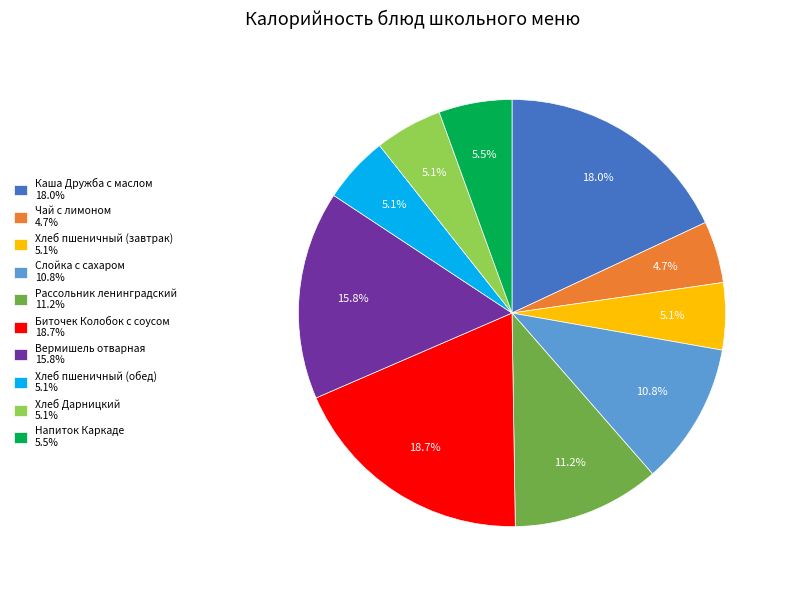

Is it true that Хлеб пшеничный (обед) is 5% of the pie?

True